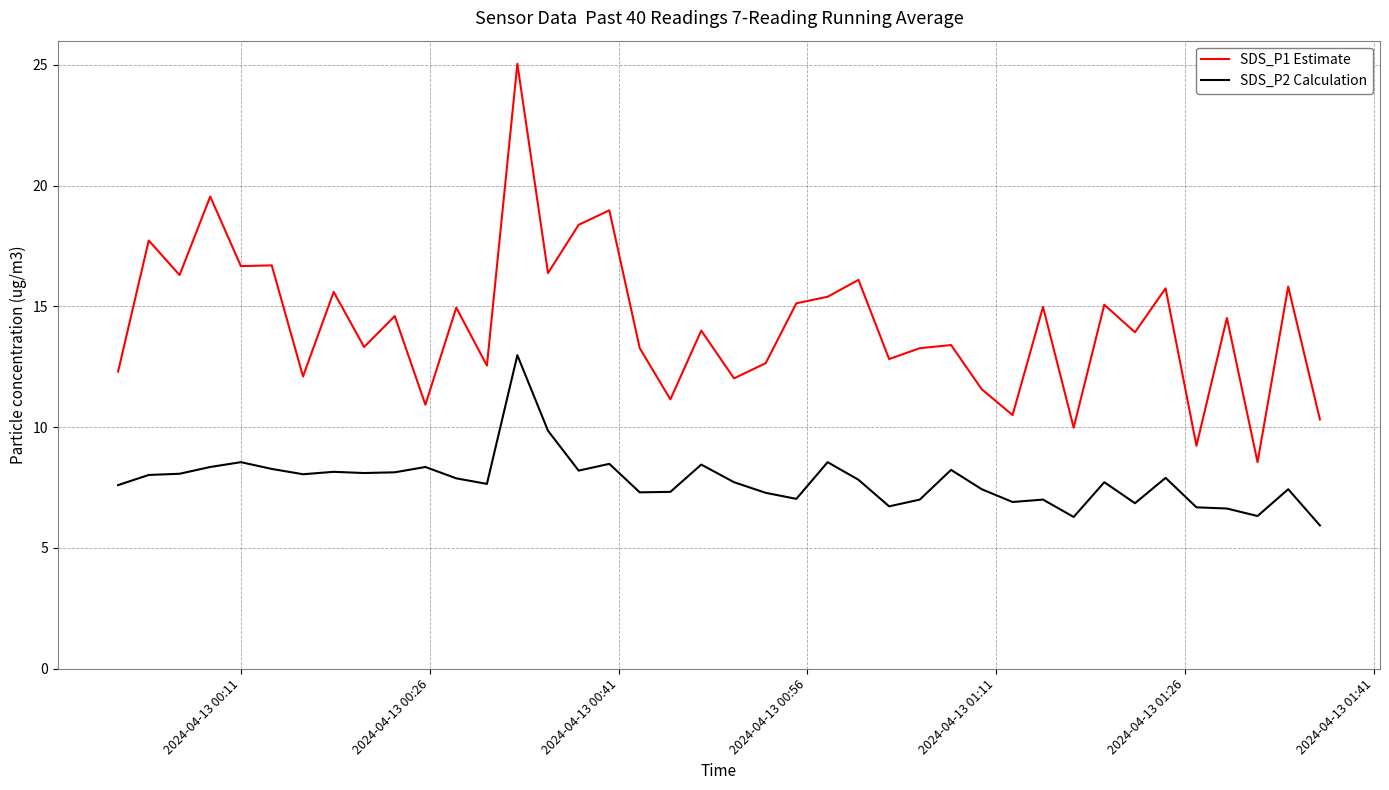

What is the greatest value displayed?

25.1